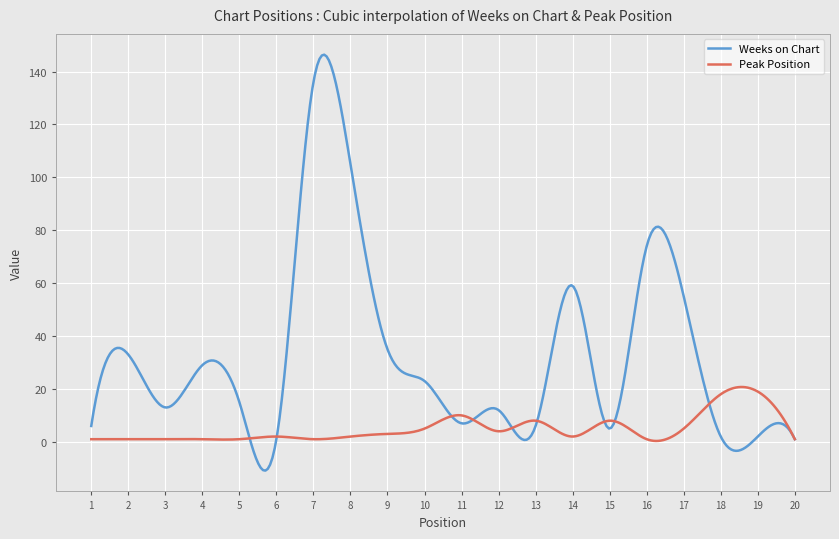

Which series has the widest spread of values?

Weeks on Chart